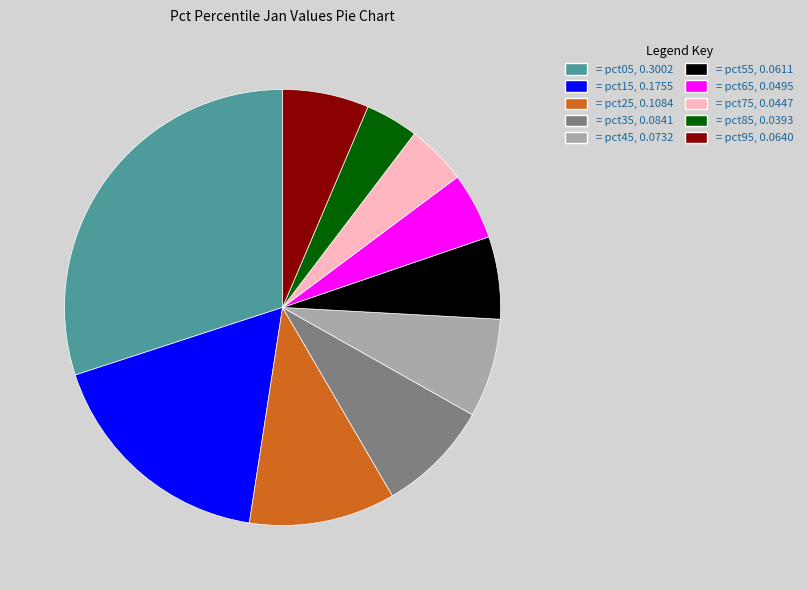

Is there a majority slice in this chart?

No